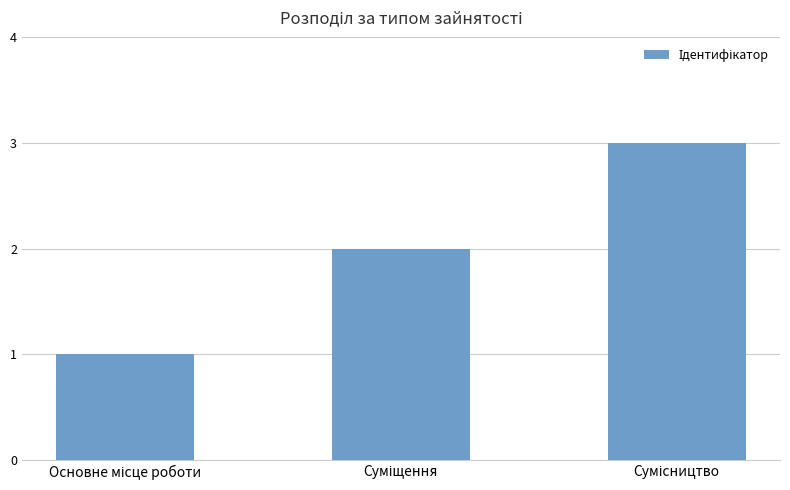

What is the sum of all values?

6